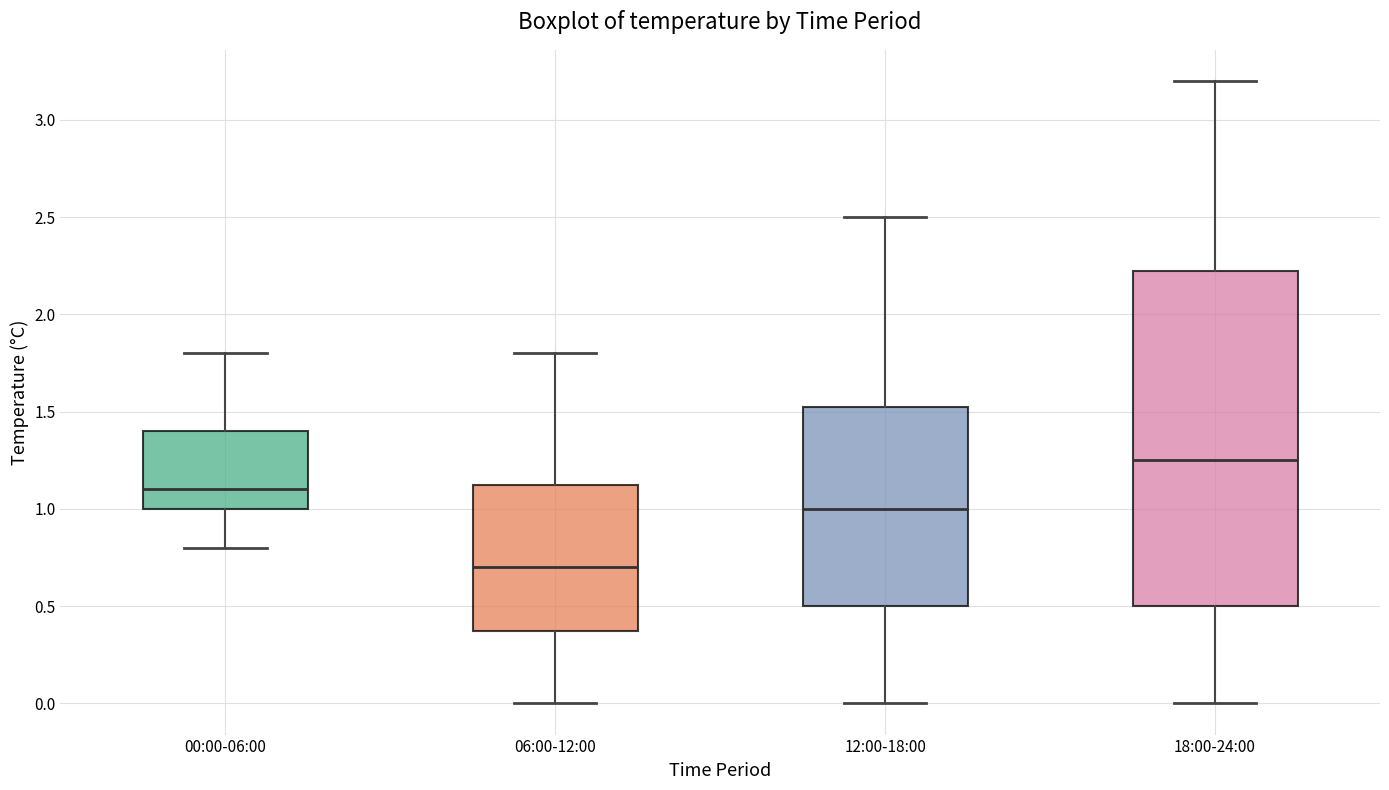

Which box's median line is the highest?

18:00-24:00